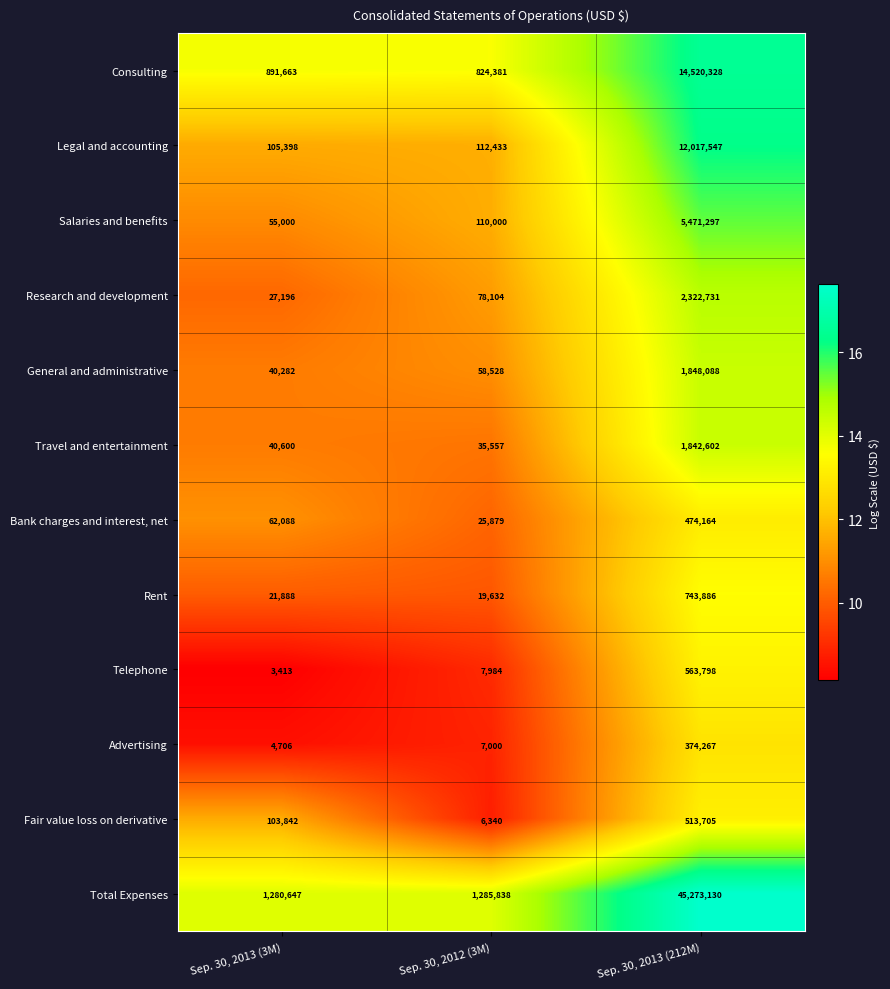

Between Sep. 30, 2013 (3M) and Sep. 30, 2012 (3M), which series saw the biggest shift?

Fair value loss on derivative